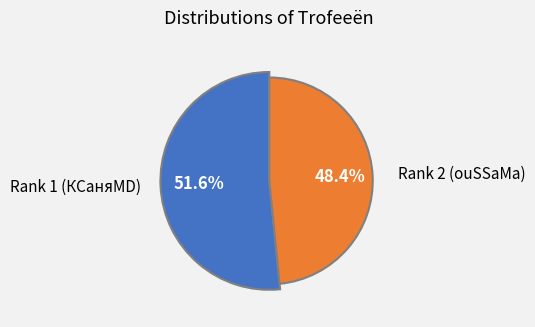

Combined, do Rank 2 (ouSSaMa) and Rank 1 (КСаняМD) account for over 50%?

Yes